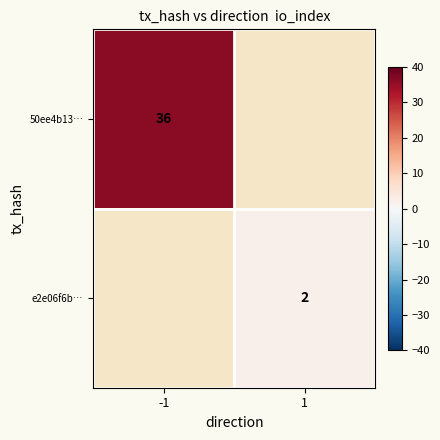

Is the value of e2e06f6b… at 1 greater than the value of 50ee4b13… at -1?

No